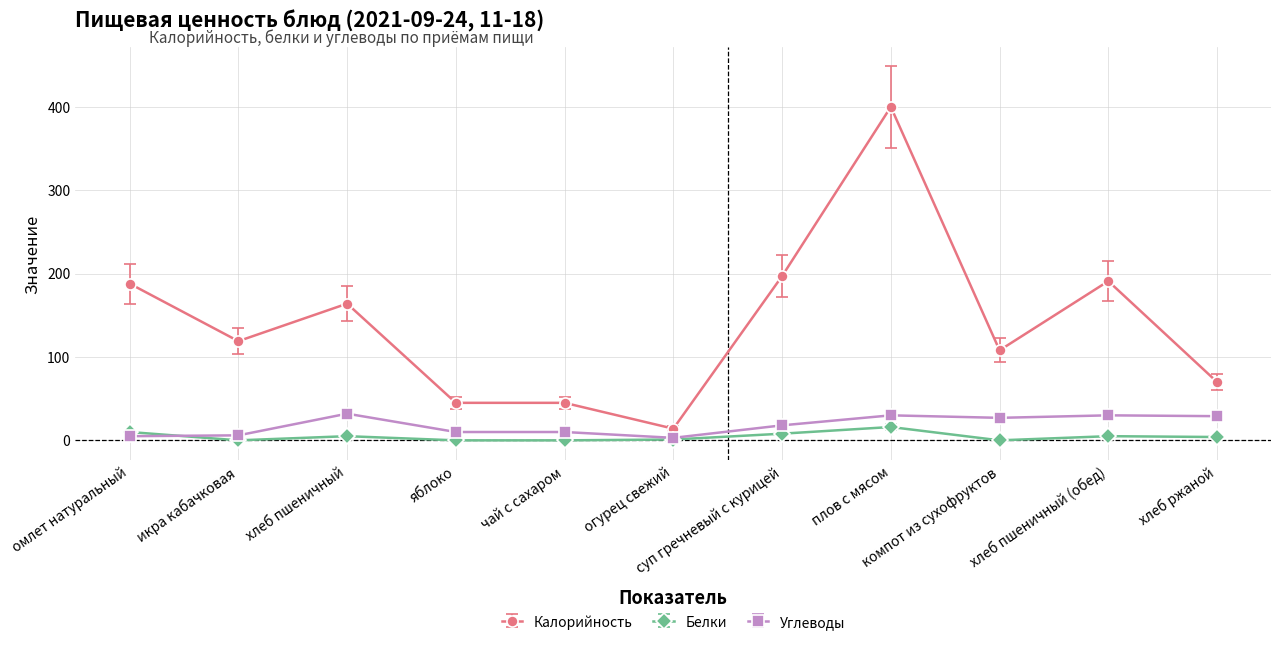

Which series has the largest range (max minus min)?

Калорийность